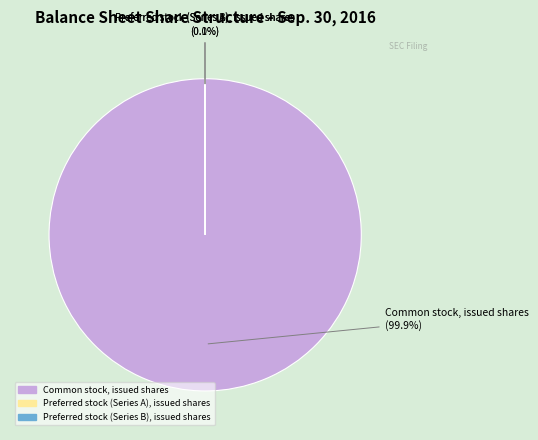

Count the number of slices in the pie.

3